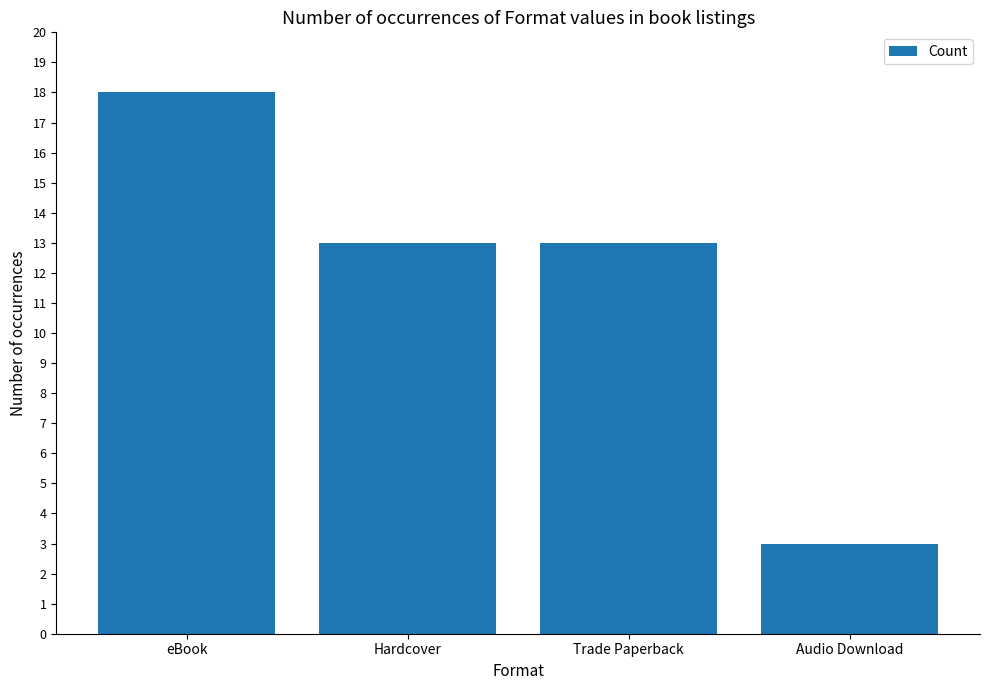

What is the value of the 2nd bar from the left?

13